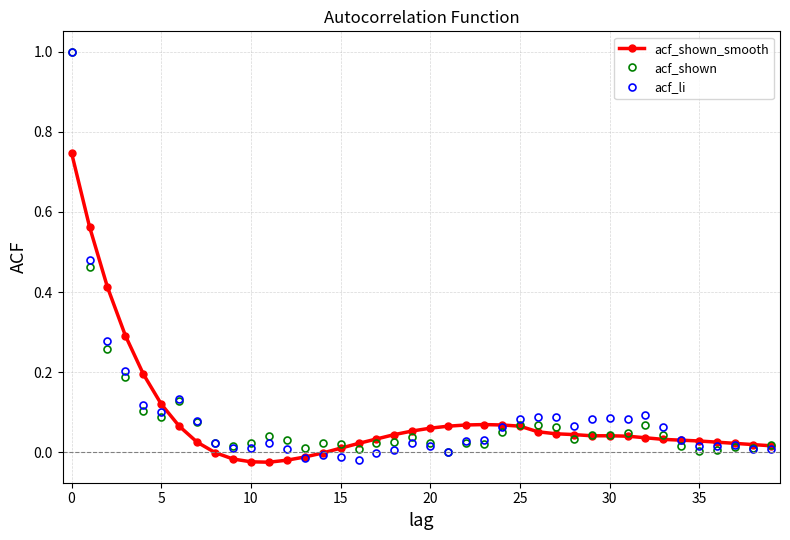

What is the greatest value displayed?

1.0